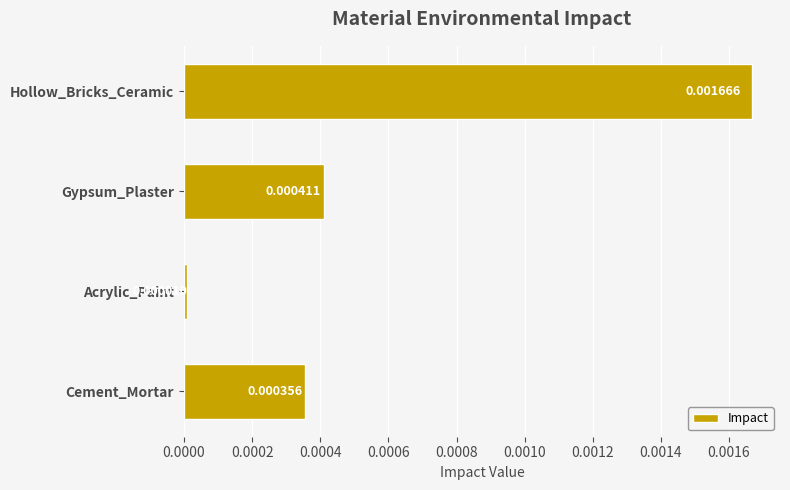

Between Cement_Mortar and Hollow_Bricks_Ceramic, which is larger?

Hollow_Bricks_Ceramic